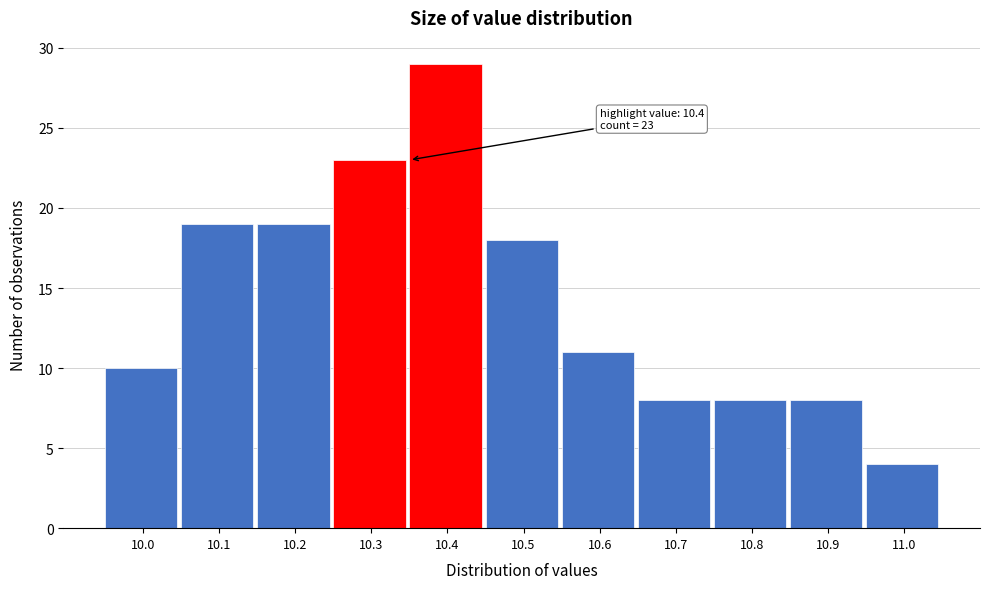

Reading left to right, what are all the values shown in this chart?

10	19	19	23	29	18	11	8	8	8	4